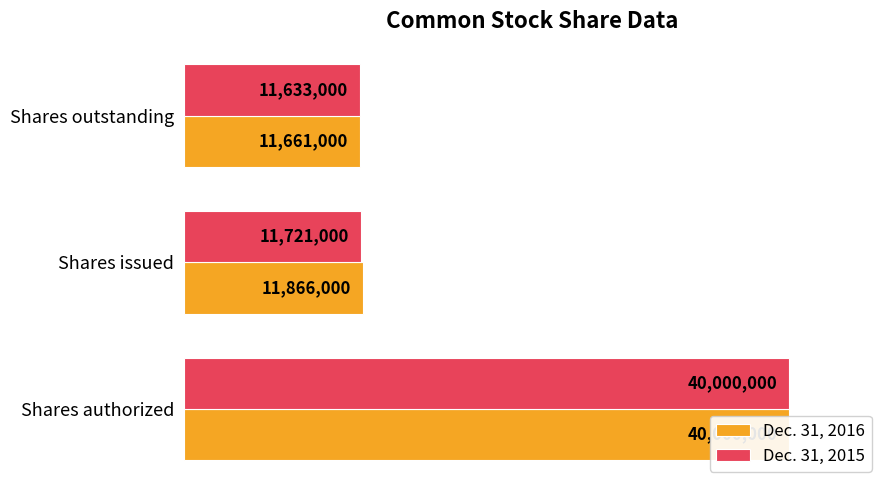

How many bars are there in each group?

2